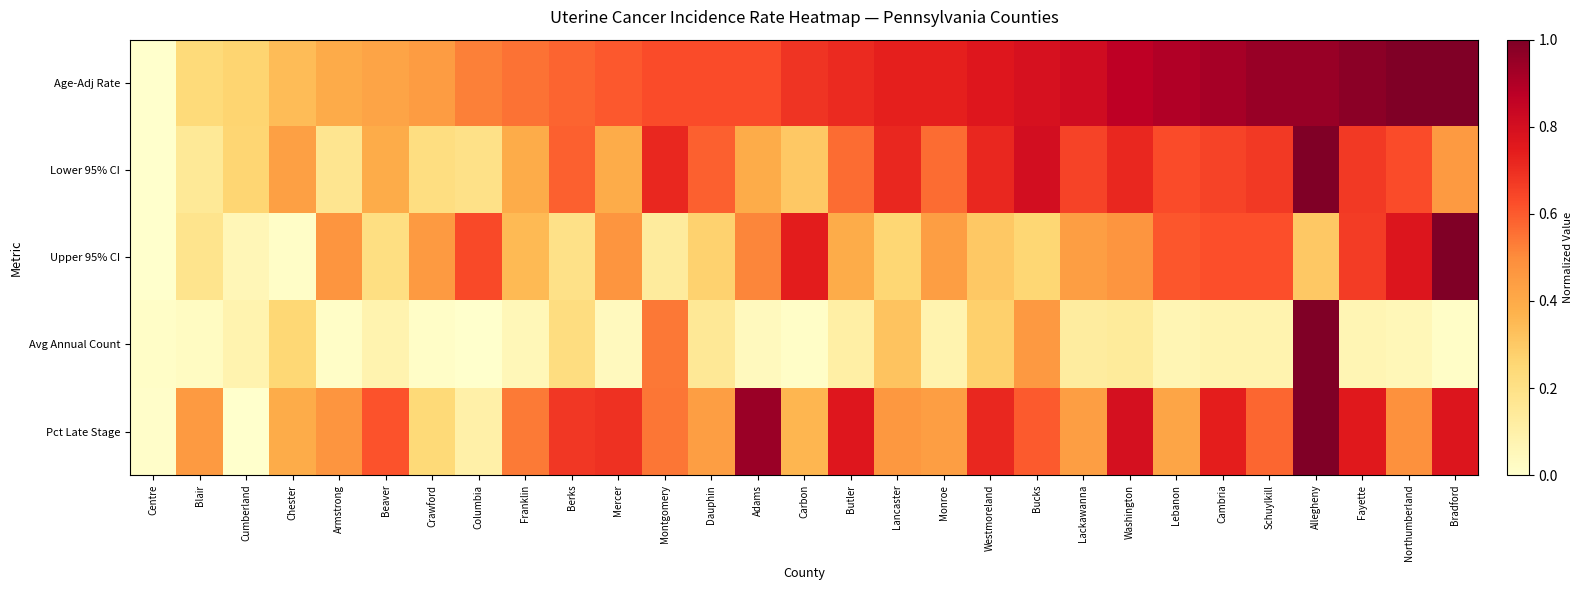

Which series has the largest total across all categories?

Age-Adj Rate